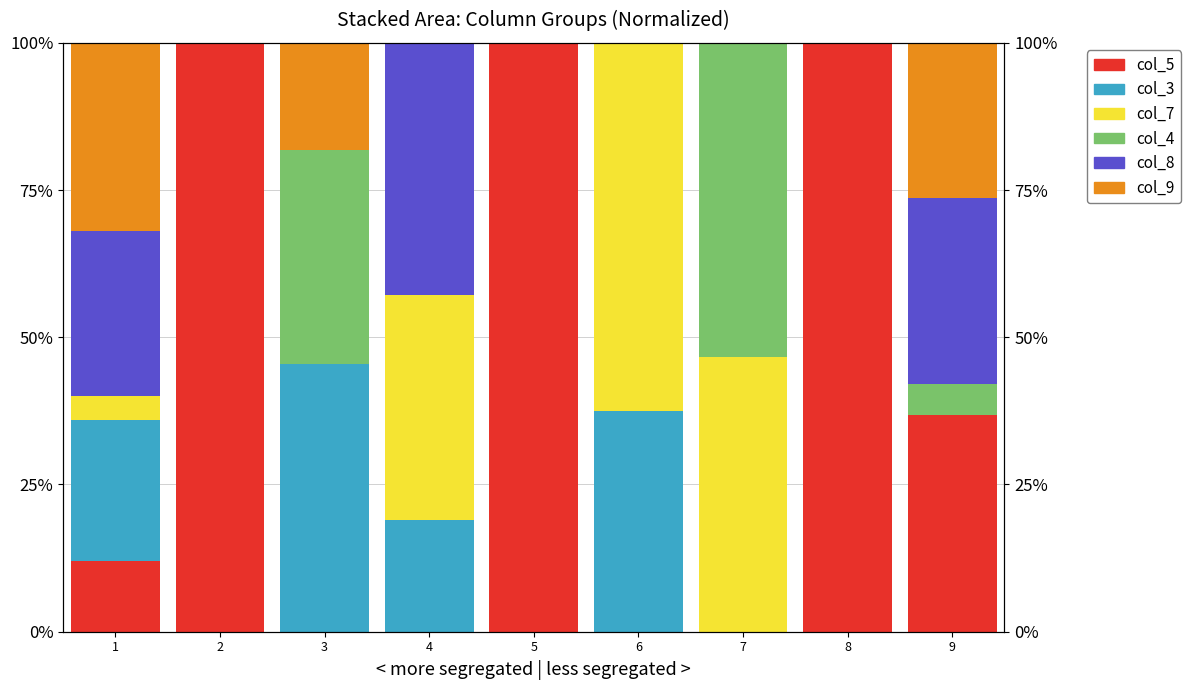

Does the chart contain any negative values?

No